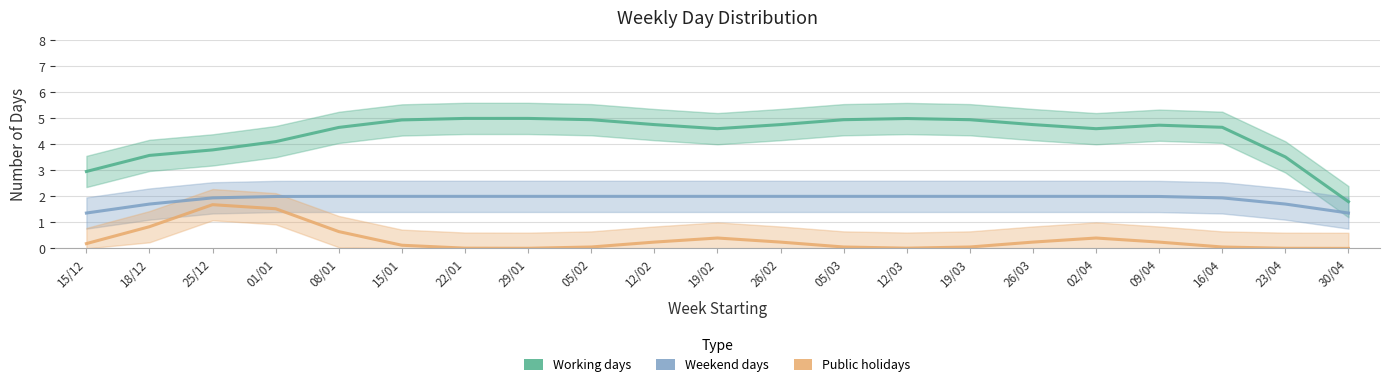

How many distinct data groups are displayed?

3